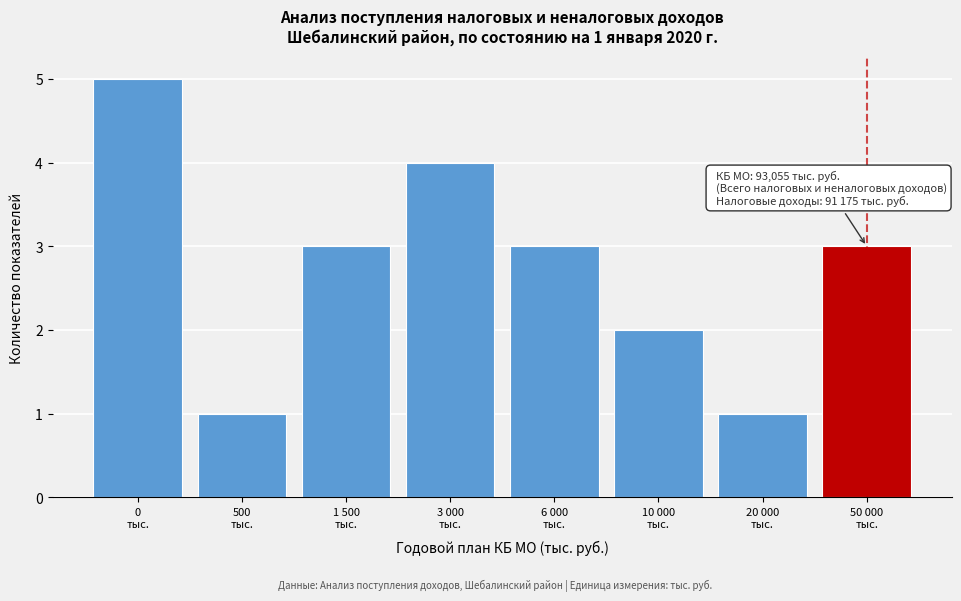

Reading right to left, transcribe all the data shown in this chart.

3	1	2	3	4	3	1	5